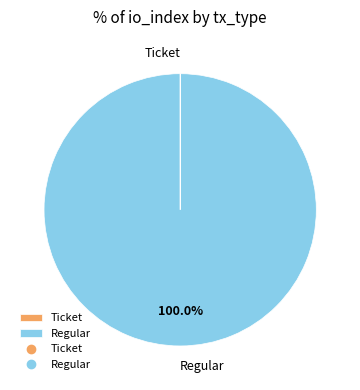

Which category has the biggest portion of the pie?

Regular